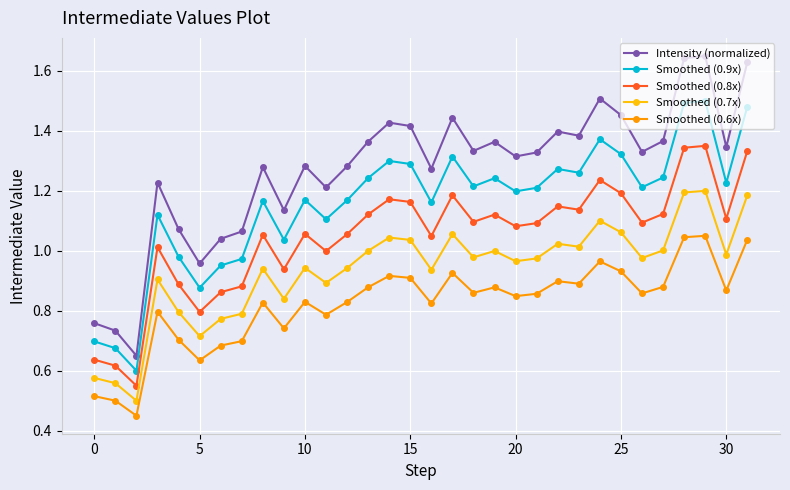

What are all the series names shown in the legend?

Intensity (normalized), Smoothed (0.9x), Smoothed (0.8x), Smoothed (0.7x), Smoothed (0.6x)